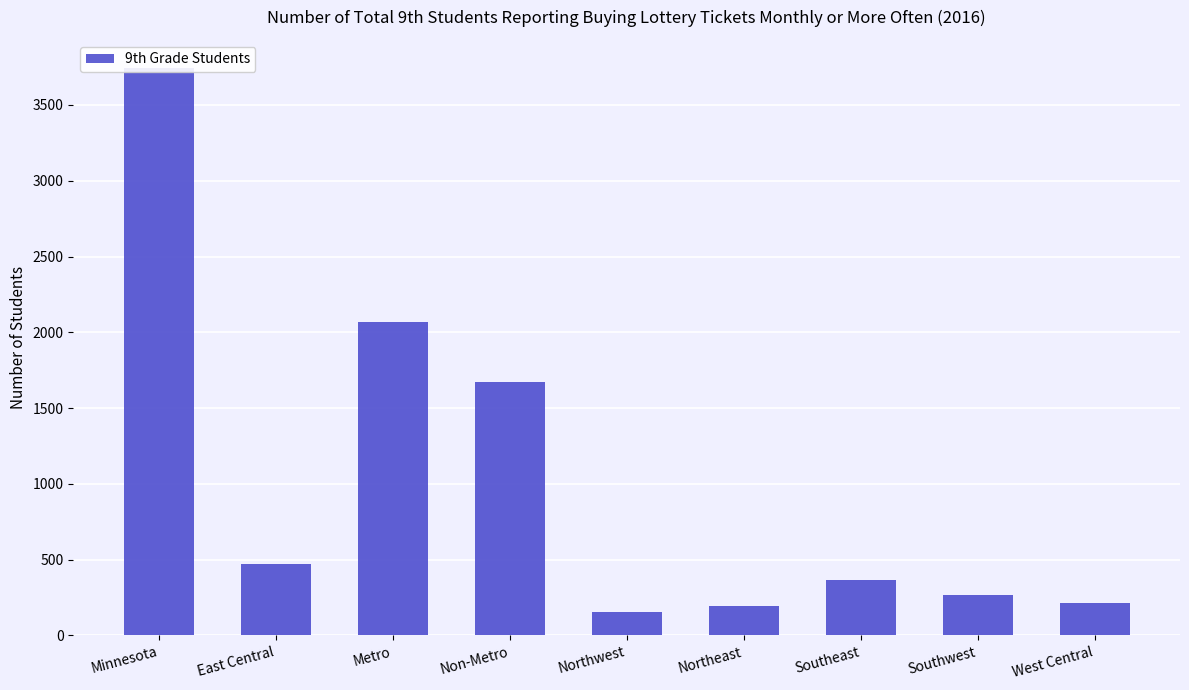

Read the value at Southwest, to the nearest 100.

300